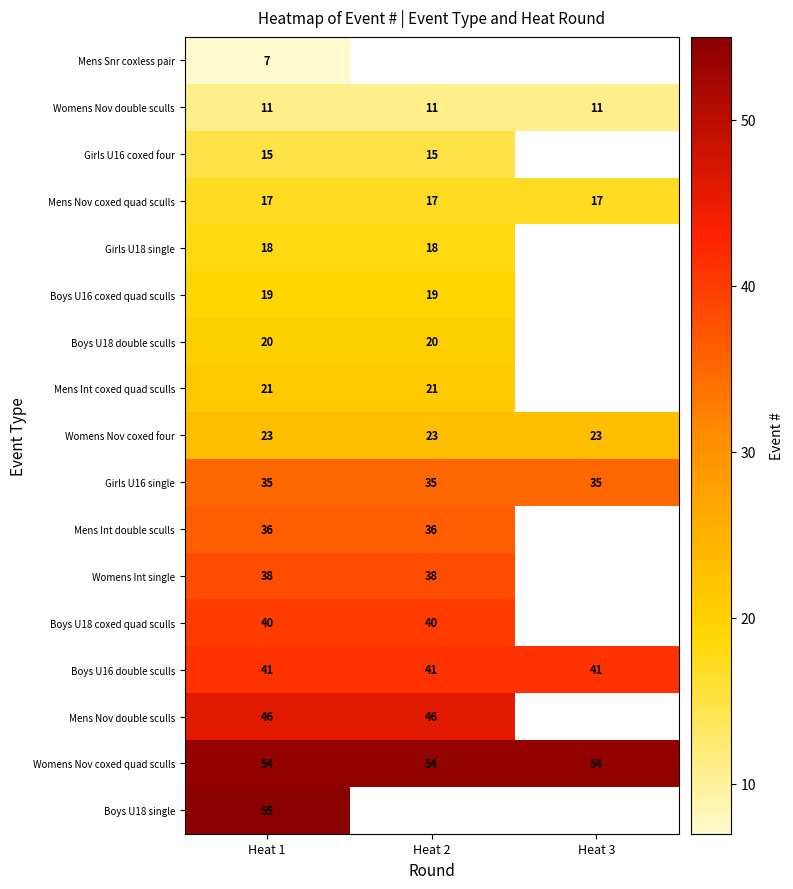

What is the smallest value displayed?

7.0